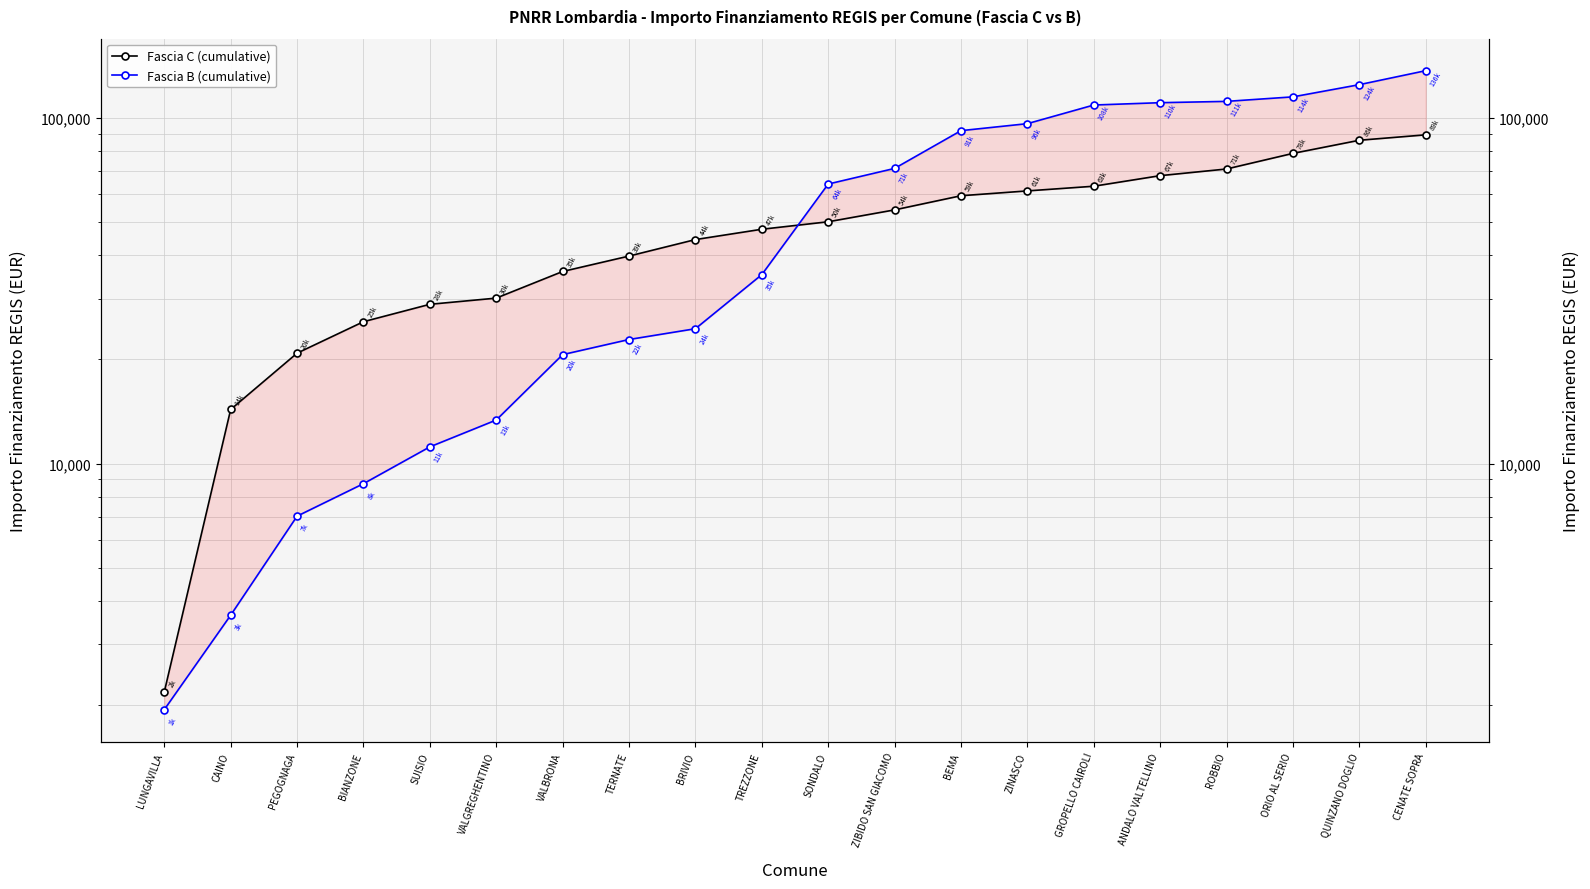

At which category is the sum across all series the highest?

CENATE SOPRA